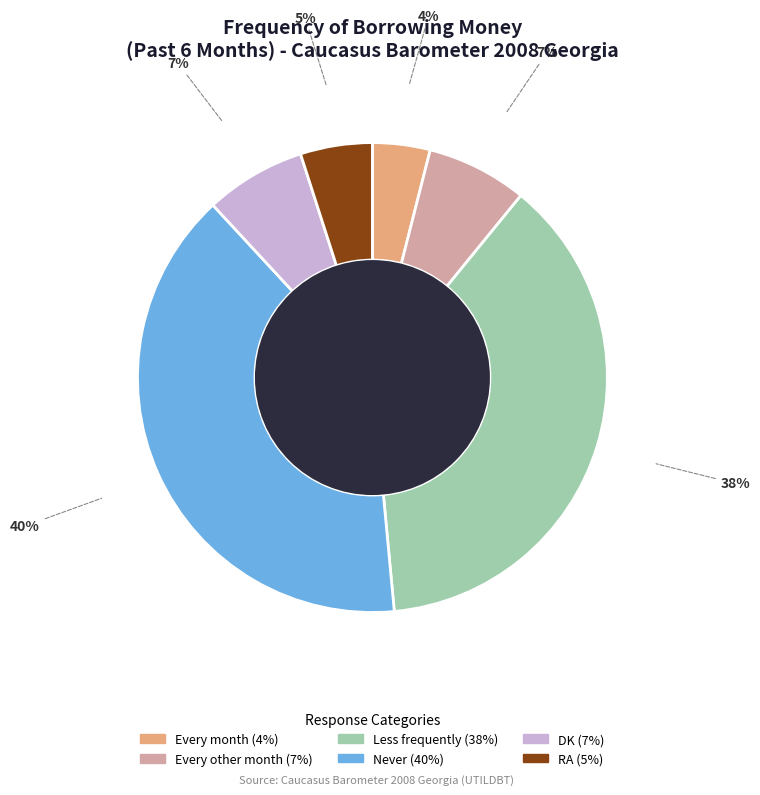

How many segments does this pie chart have?

6